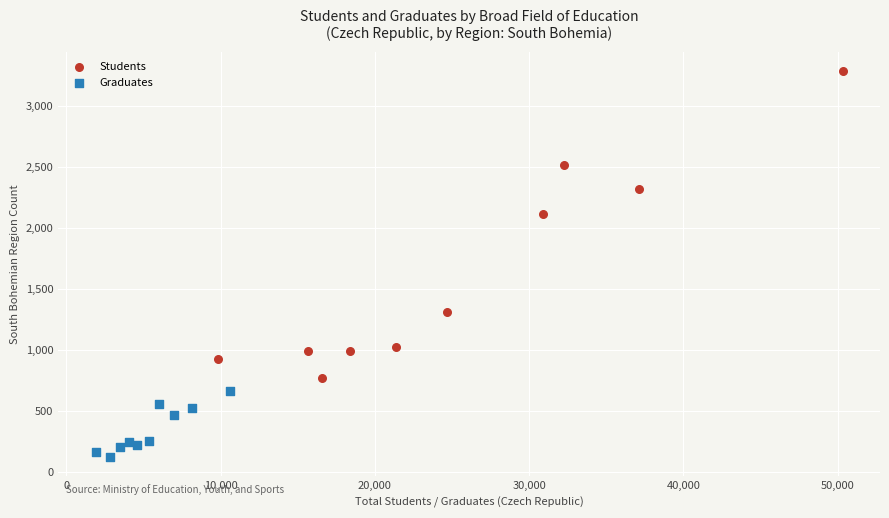

Which series contains the lowest Y value?

Graduates